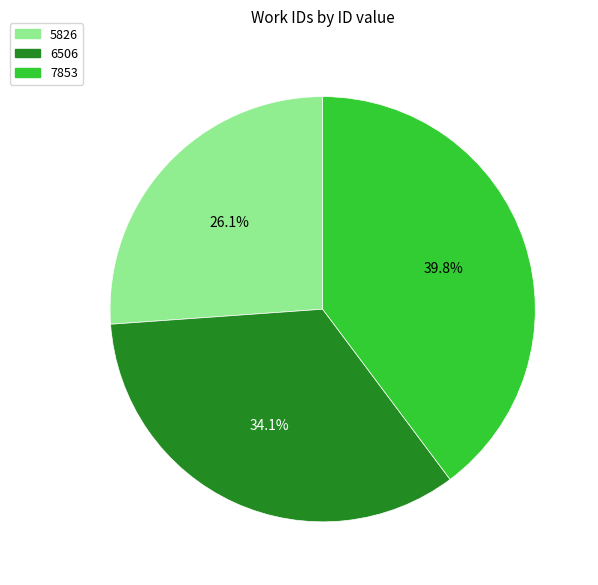

Which slice is the smallest?

5826